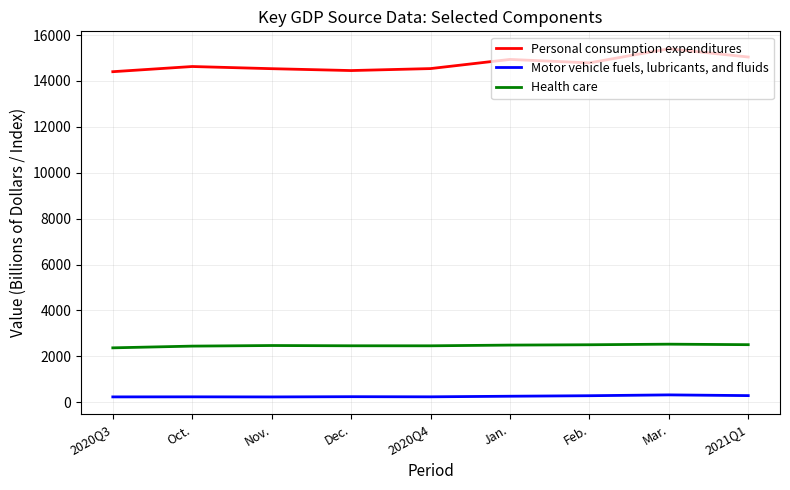

What is the smallest value displayed?

230.5